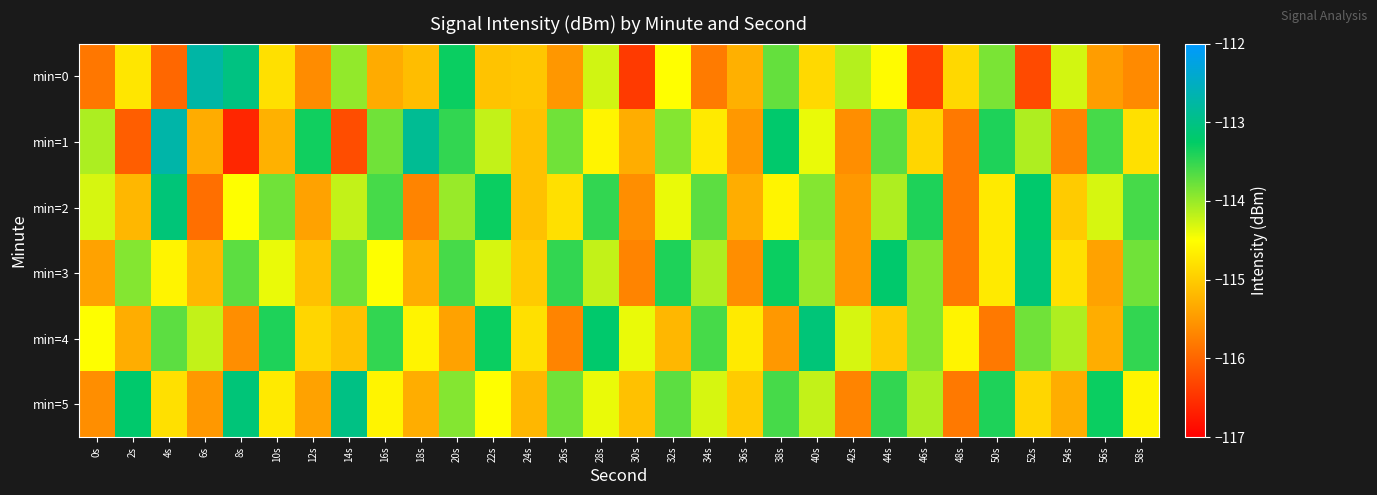

Count the number of data series in this chart.

6